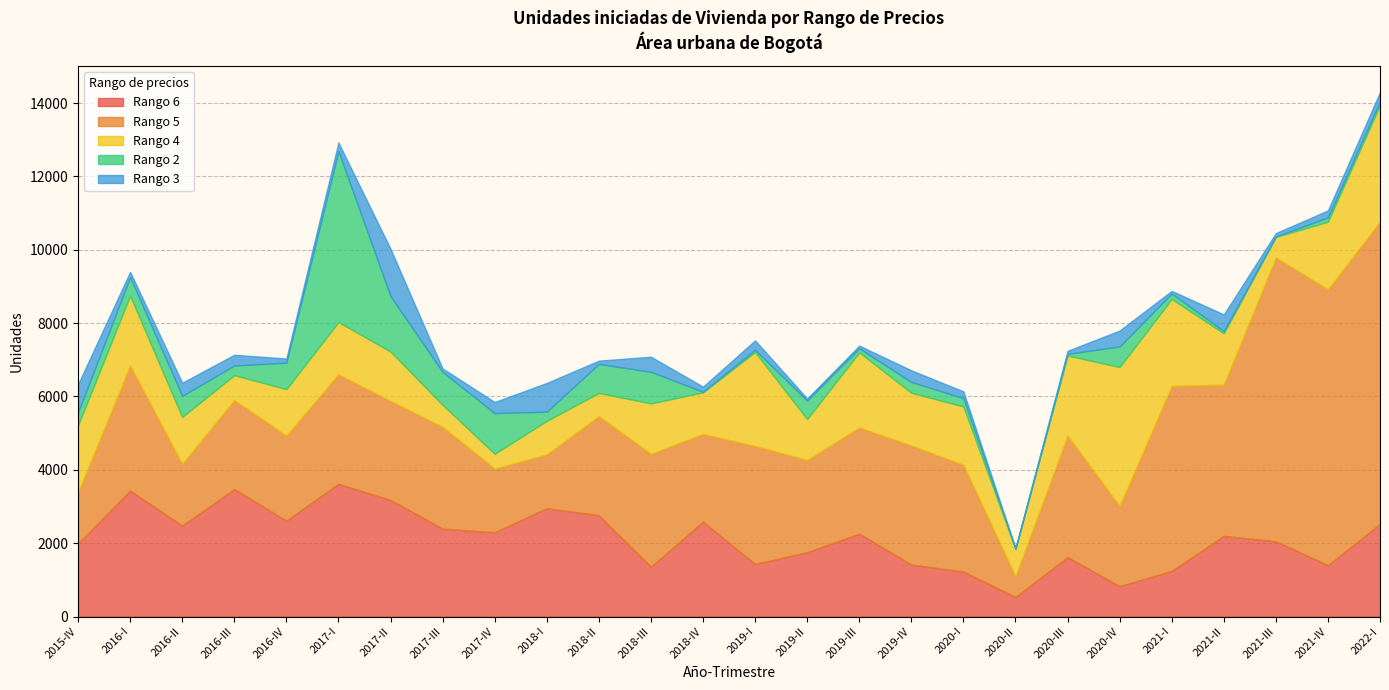

How many lines are shown in the chart?

5